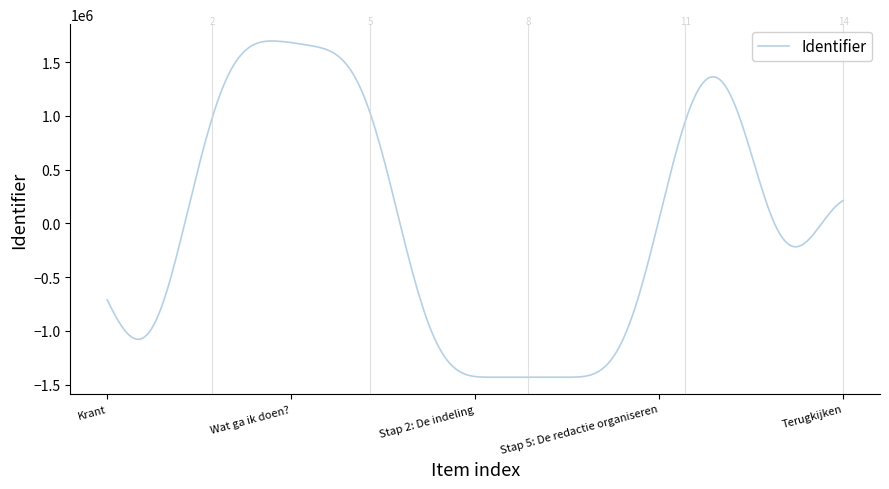

What is the difference between the maximum and minimum values?

3129336.3